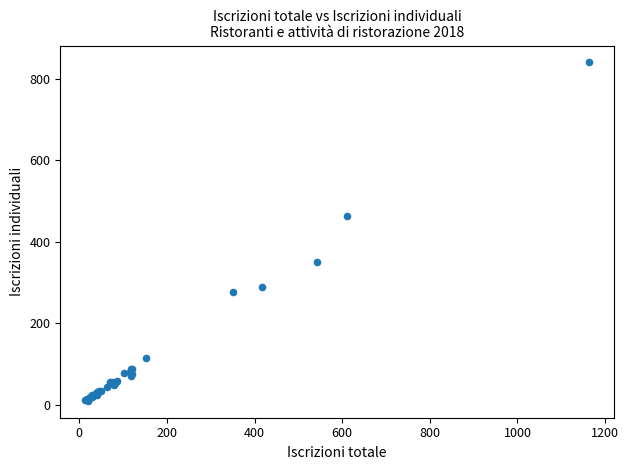

What Y value in the scatter plot is closest to 425?

464